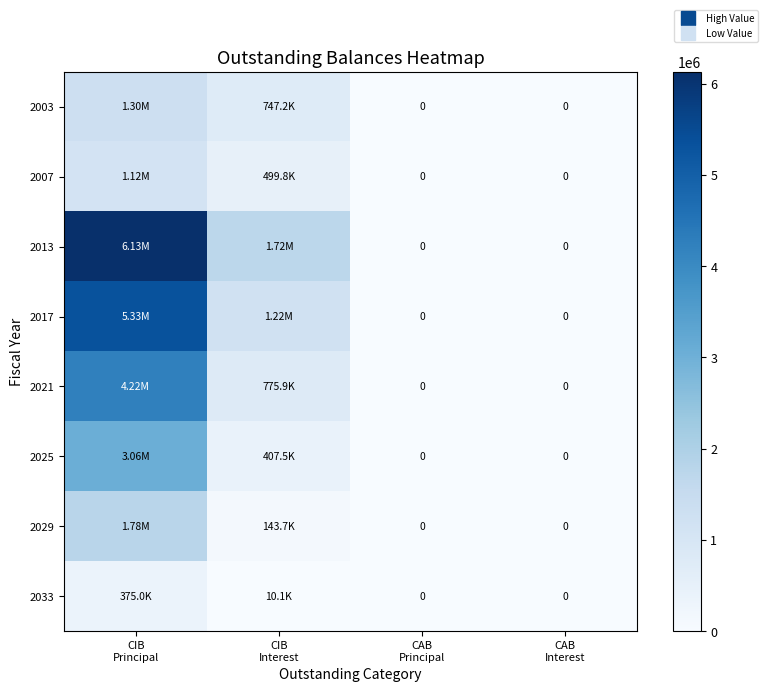

How many values in 2003 are above zero?

2